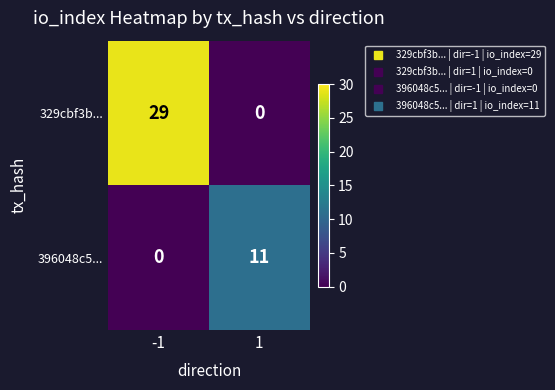

Reading right to left, transcribe all the data shown in this chart.

329cbf3b...: 0	29
396048c5...: 11	0